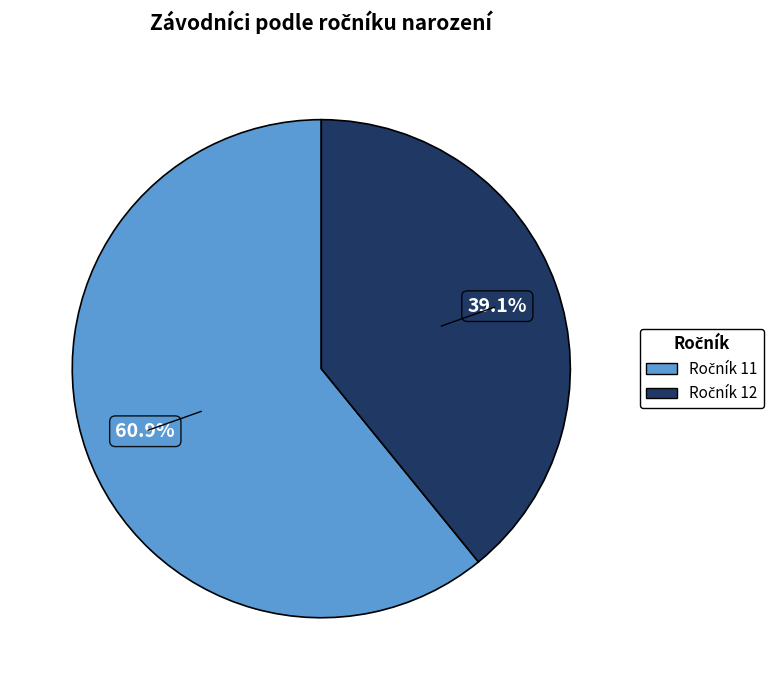

Count the number of slices in the pie.

2